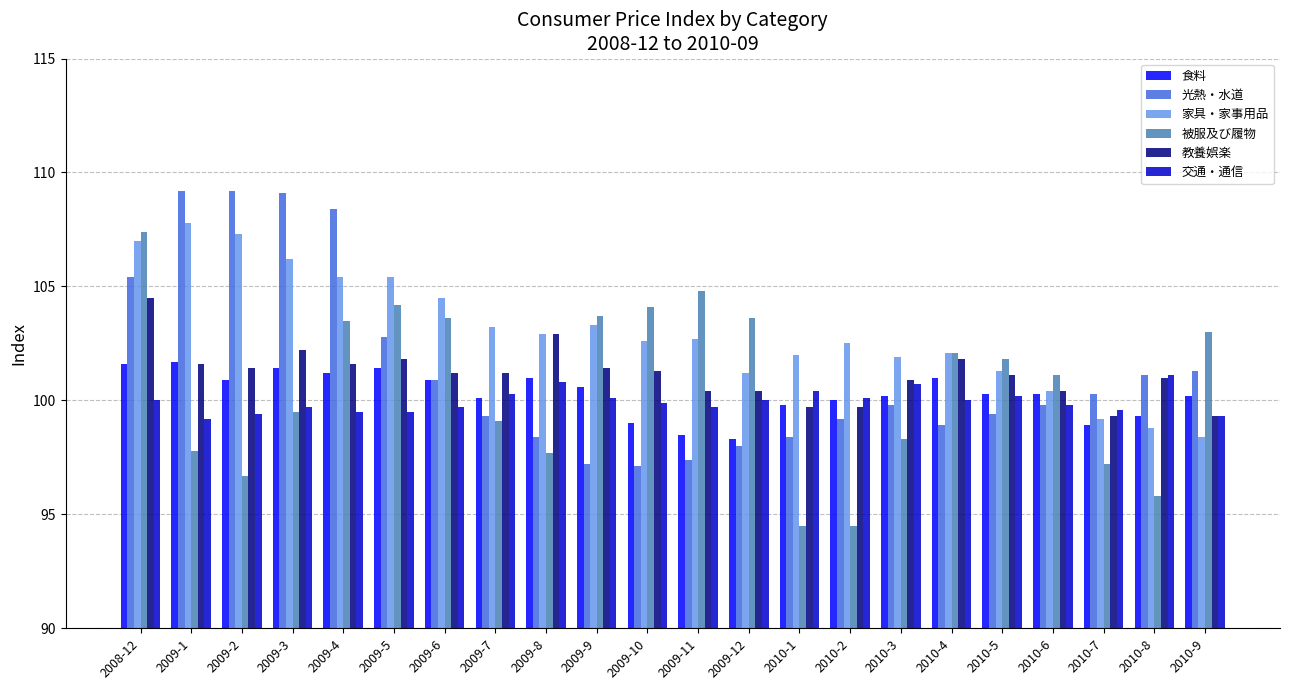

What are all the series names shown in the legend?

食料, 光熱・水道, 家具・家事用品, 被服及び履物, 教養娯楽, 交通・通信